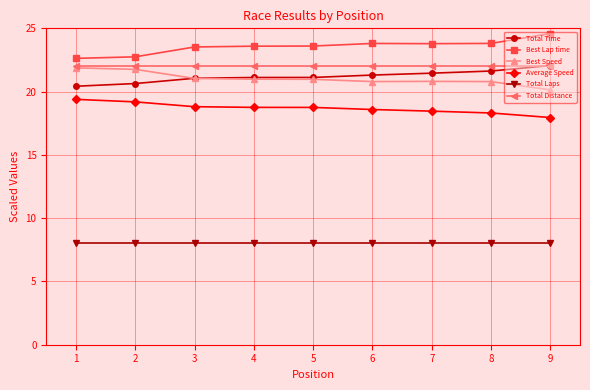

How many lines are shown in the chart?

6